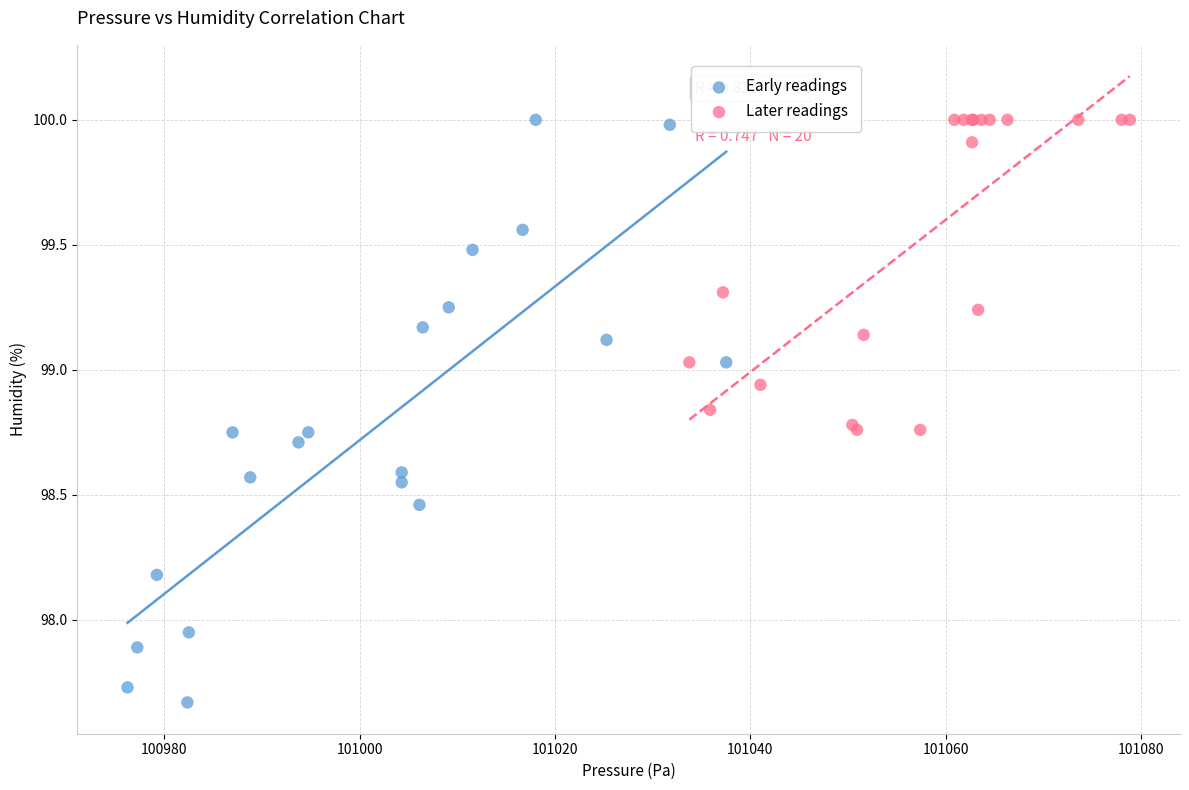

Which series reaches the minimum Y coordinate?

Early readings